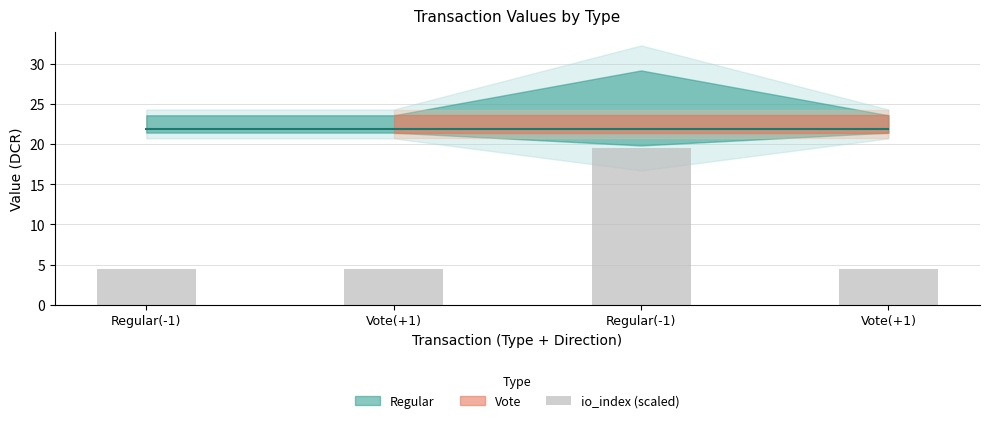

What is the label of the 4th bar from the left?

Vote(+1)